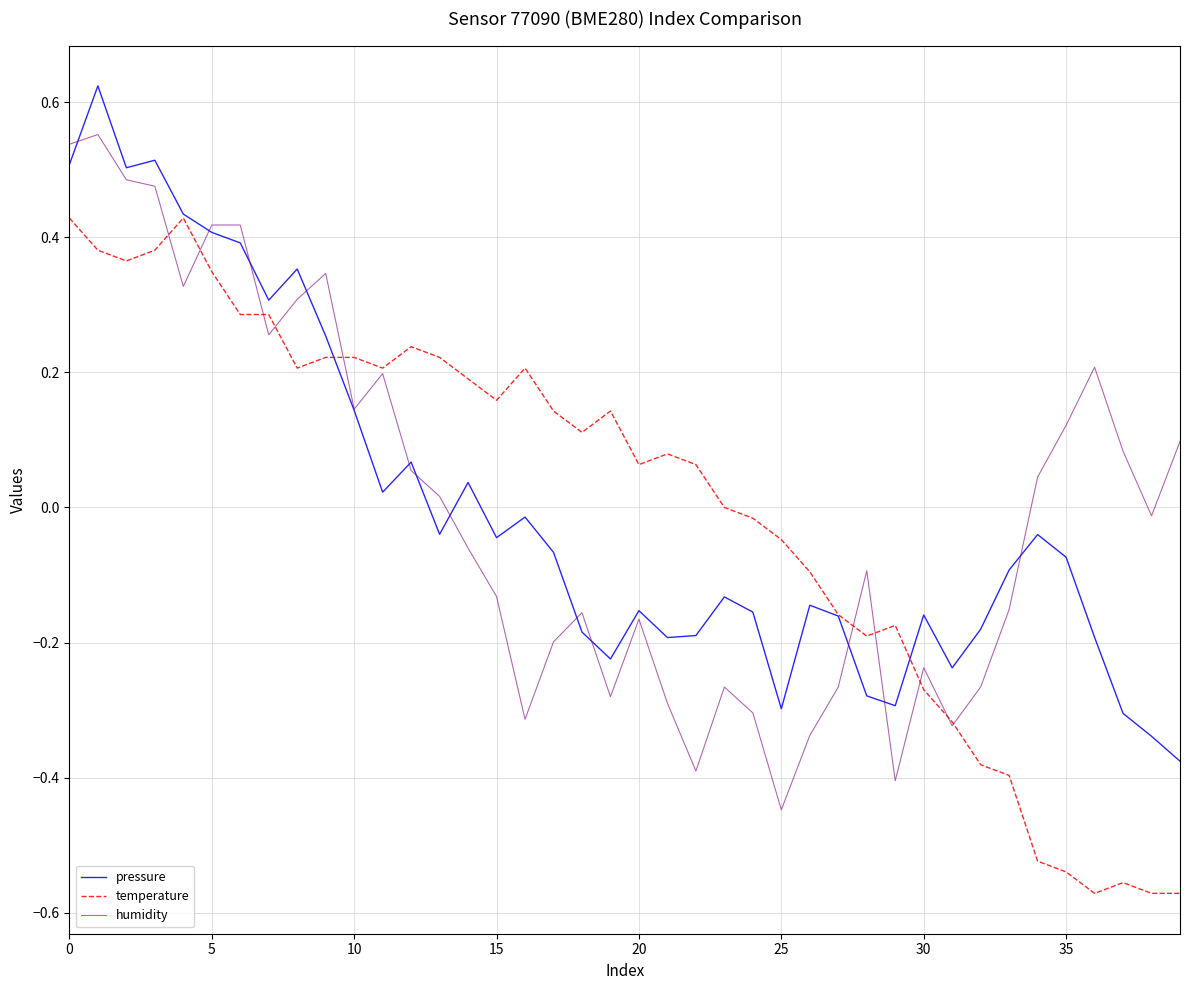

List the series in order of their peak value, highest first.

pressure, humidity, temperature